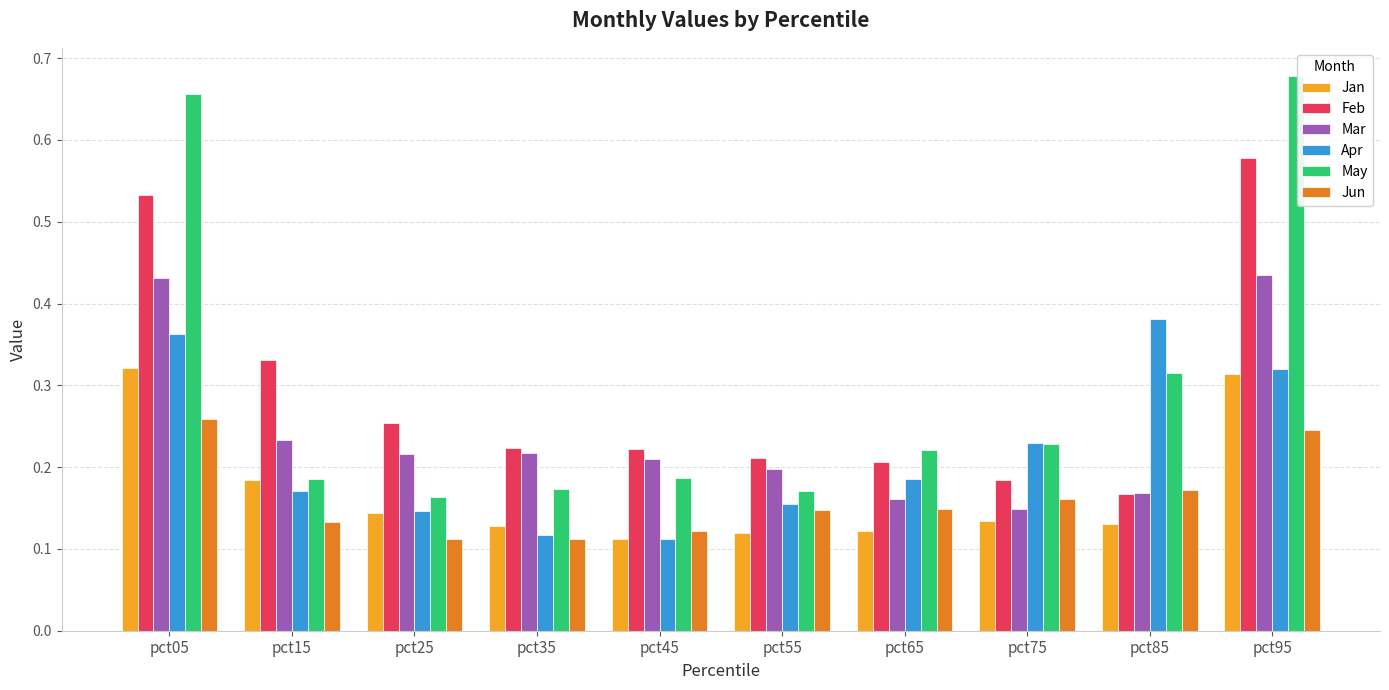

What is the sum of all Mar values?

2.4